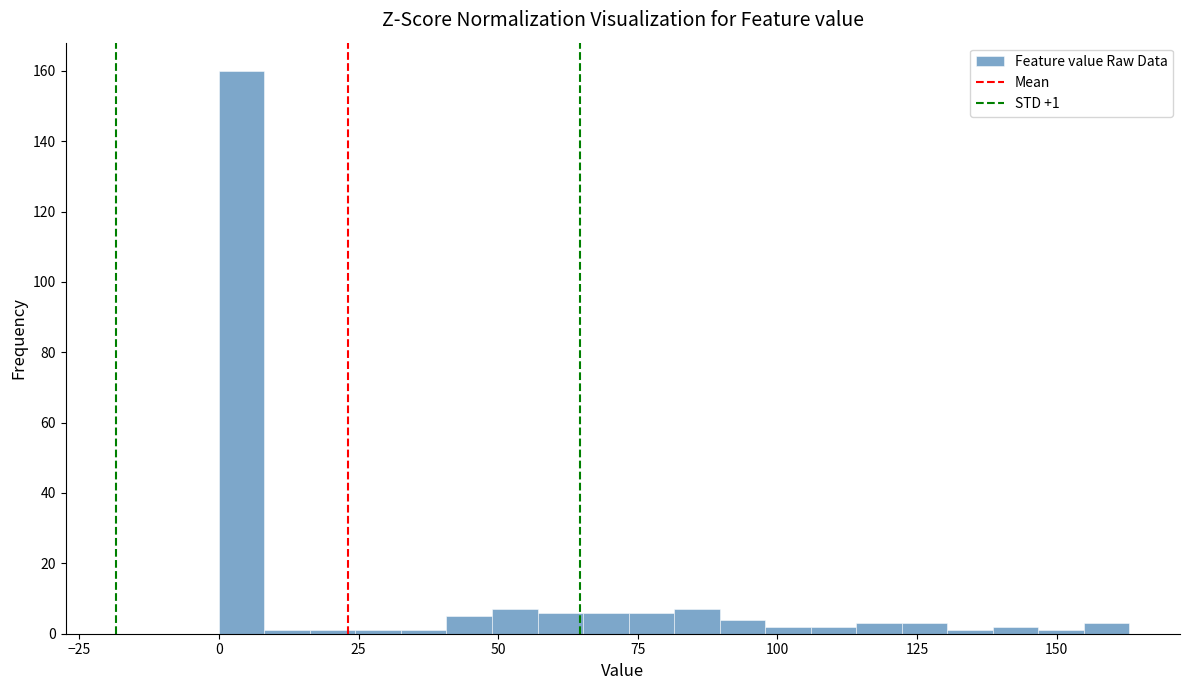

Read against the x-axis, roughly where is the centre of the tallest bar?

5